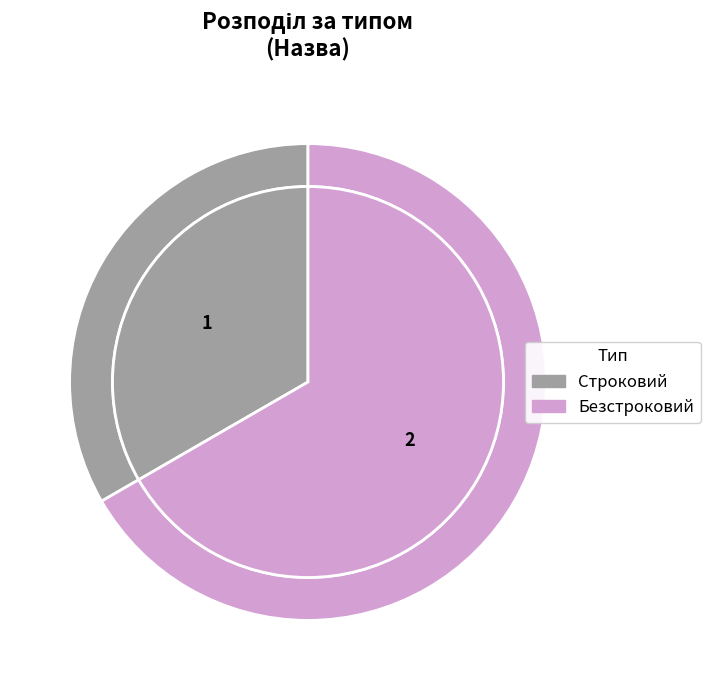

To the nearest percent, what is the difference between the Строковий and Безстроковий slice percentages?

33%